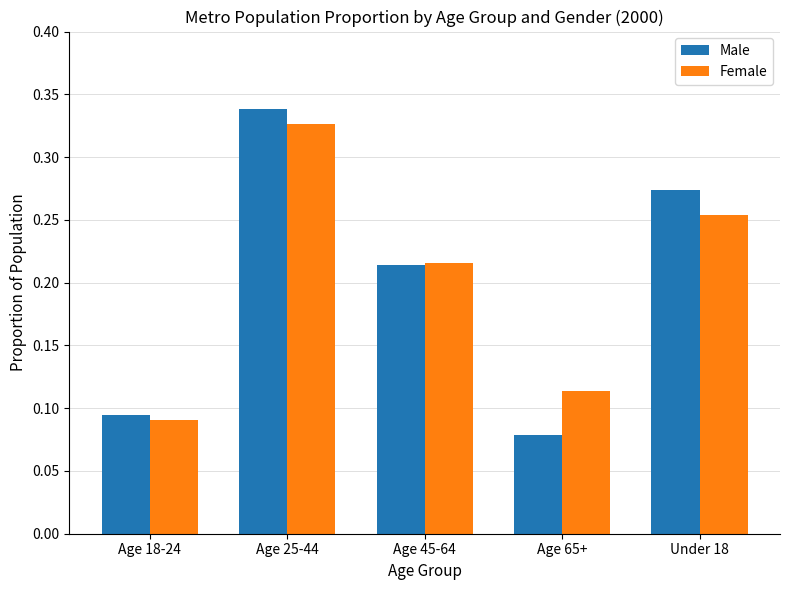

Where is Male nearest to the value 0?

Age 65+